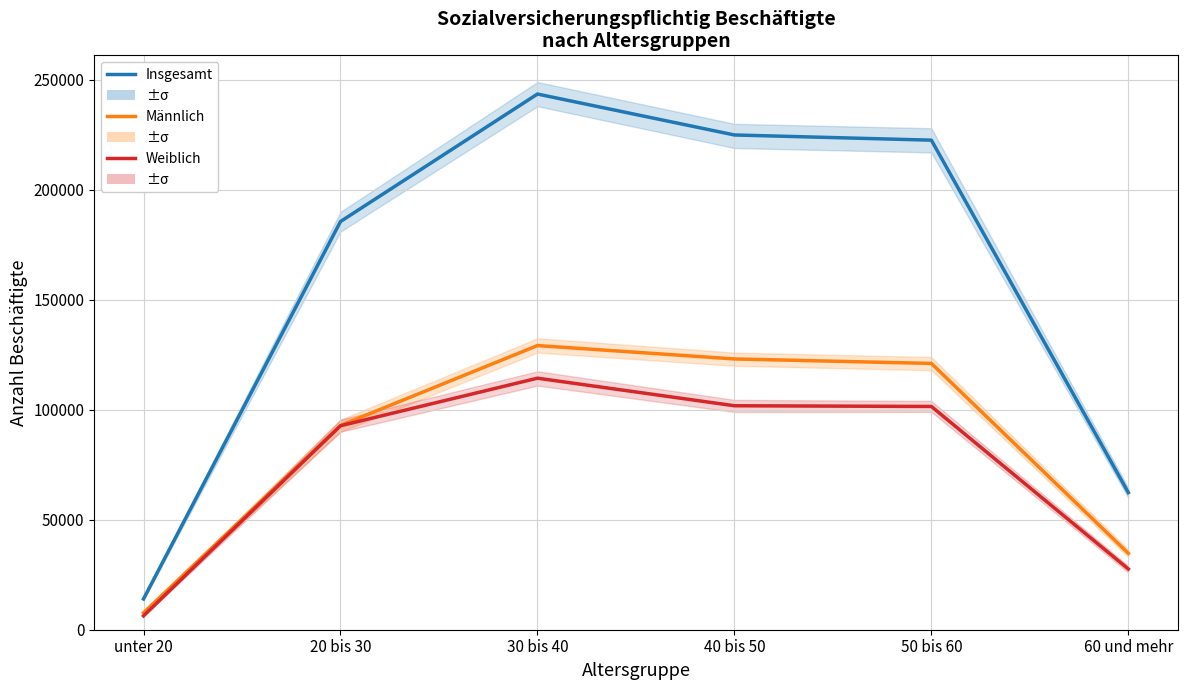

Rank the series at 40 bis 50 from lowest to highest value.

Weiblich, Männlich, Insgesamt